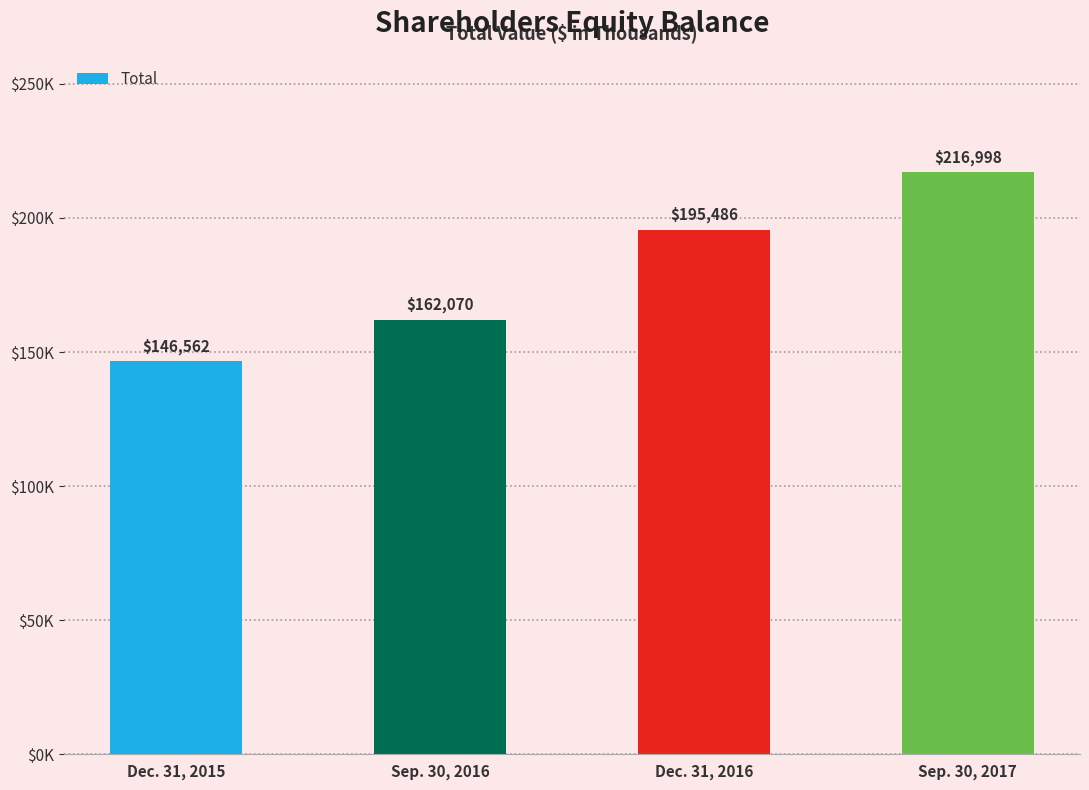

Which category has the lowest value across all series?

Dec. 31, 2015